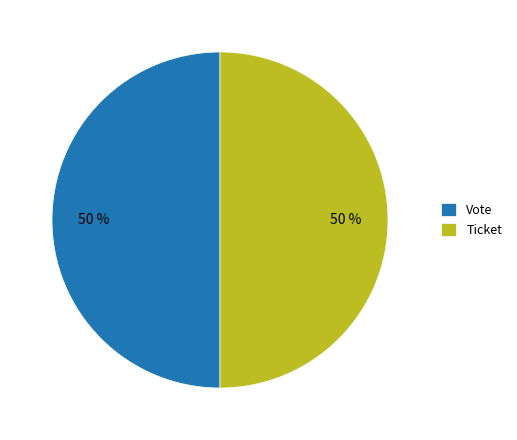

What percentage is the Ticket slice, to the nearest percent?

50%